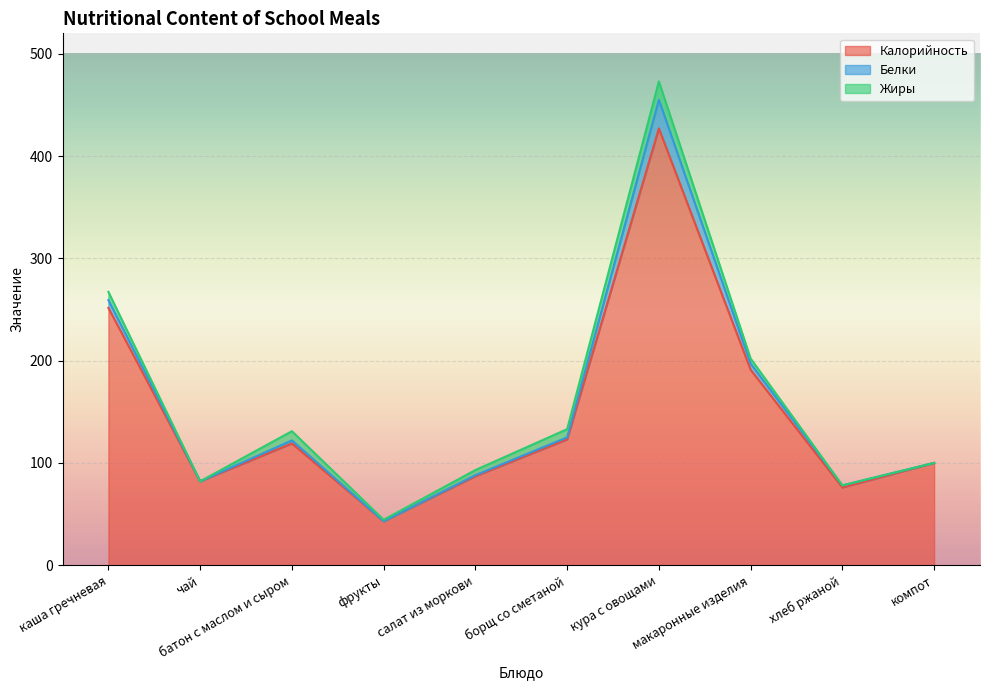

True or false: Калорийность and Жиры intersect in this chart.

False